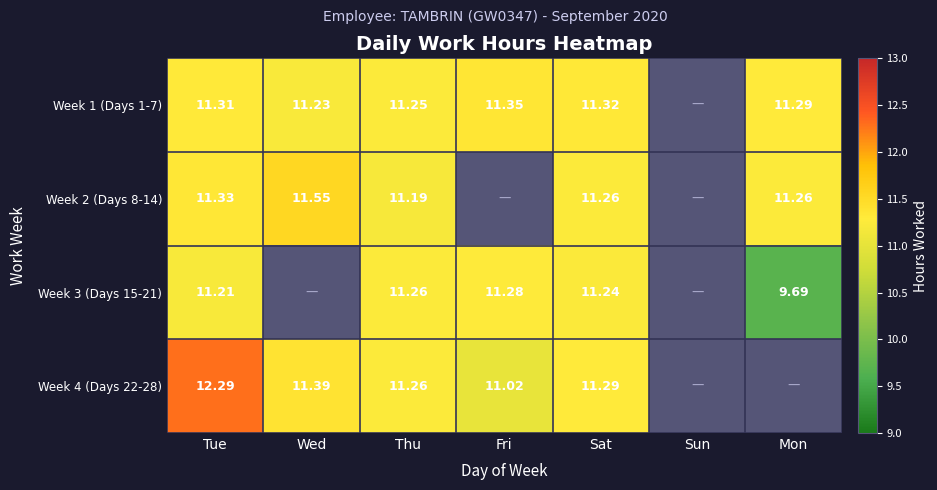

Is the value of Week 1 (Days 1-7) at Tue greater than the value of Week 2 (Days 8-14) at Tue?

No